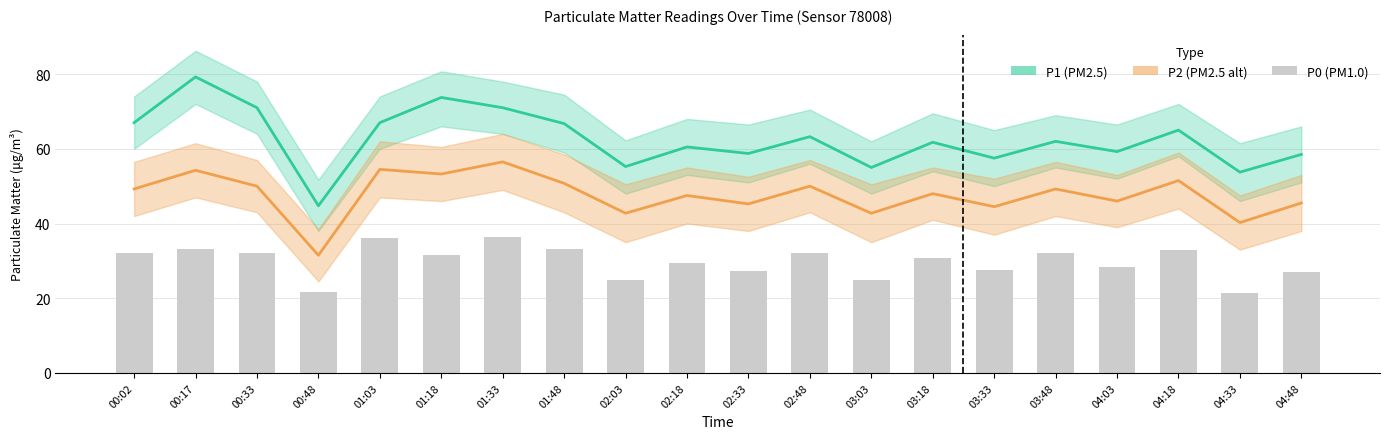

What is the label of the 5th bar from the right?

03:48